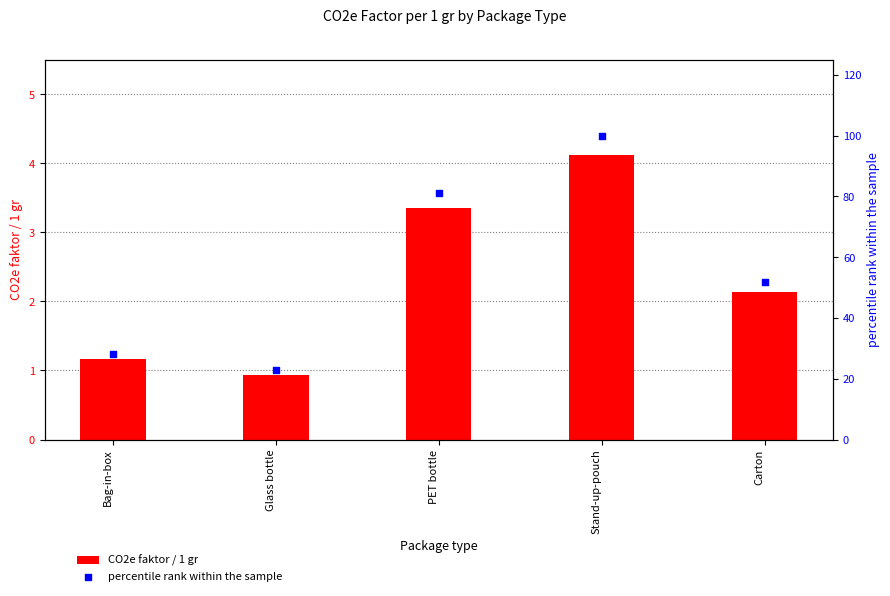

At which category is the sum across all series the highest?

Stand-up-pouch